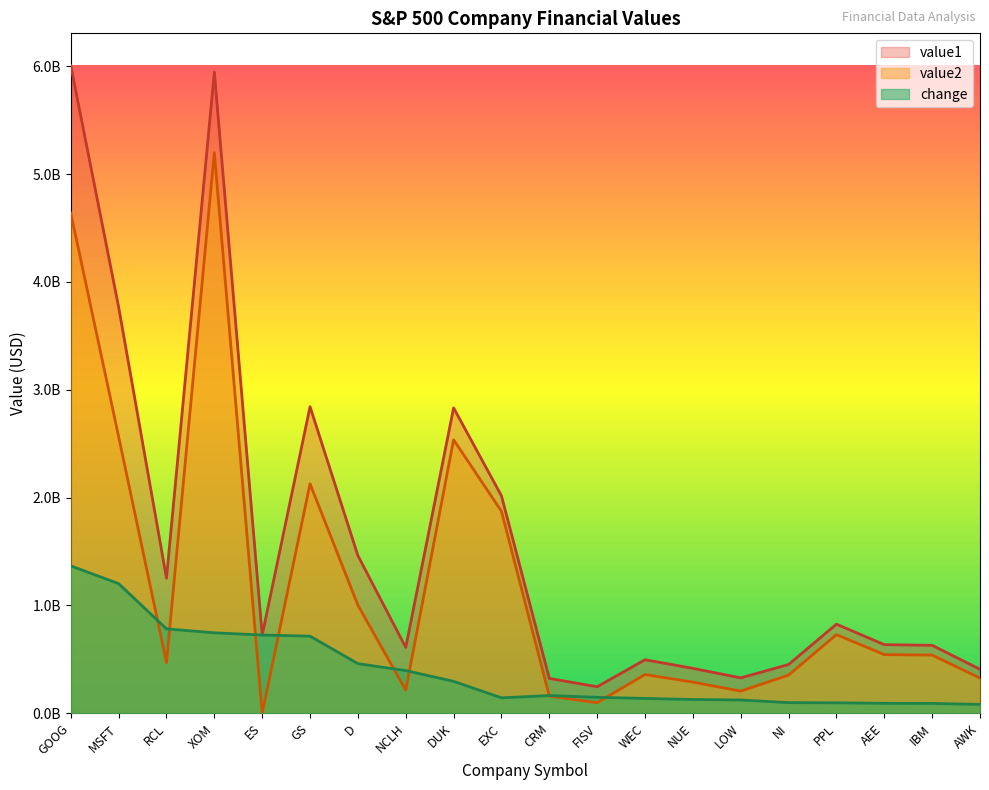

Reading right to left, transcribe all the data shown in this chart.

value1: 408000000	630000000	636000000	826000000	452100000	328000000	416557000	496100000	246000000	323000000	2016000000	2832000000	610155000	1462000000	2843000000	725520000	5945000000	1252554000	3767000000	6005000000
value2: 326000000	539000000	544000000	729000000	353700000	205000000	288786000	358800000	98000000	159000000	1873000000	2536000000	214559000	1002000000	2128000000	0	5199000000	470116000	2565000000	4638000000
change: 82000000	91000000	92000000	97000000	98400000	123000000	127771000	137300000	148000000	164000000	143000000	296000000	395596000	460000000	715000000	725520000	746000000	782438000	1202000000	1367000000